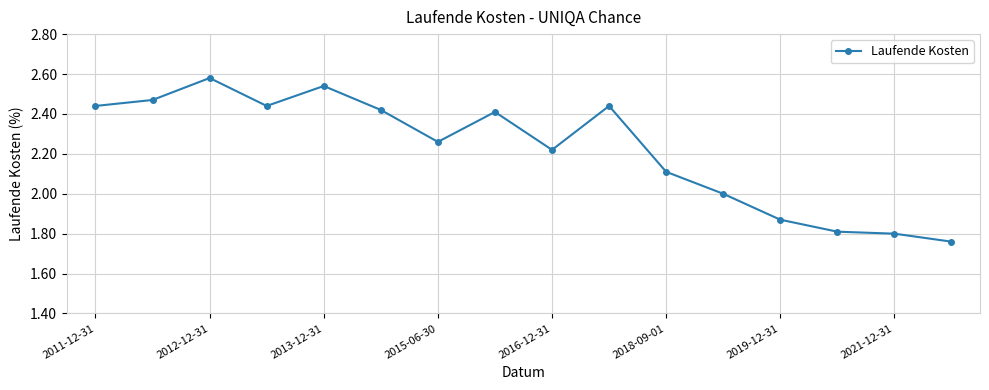

Is this an area chart (filled region under the line)?

No